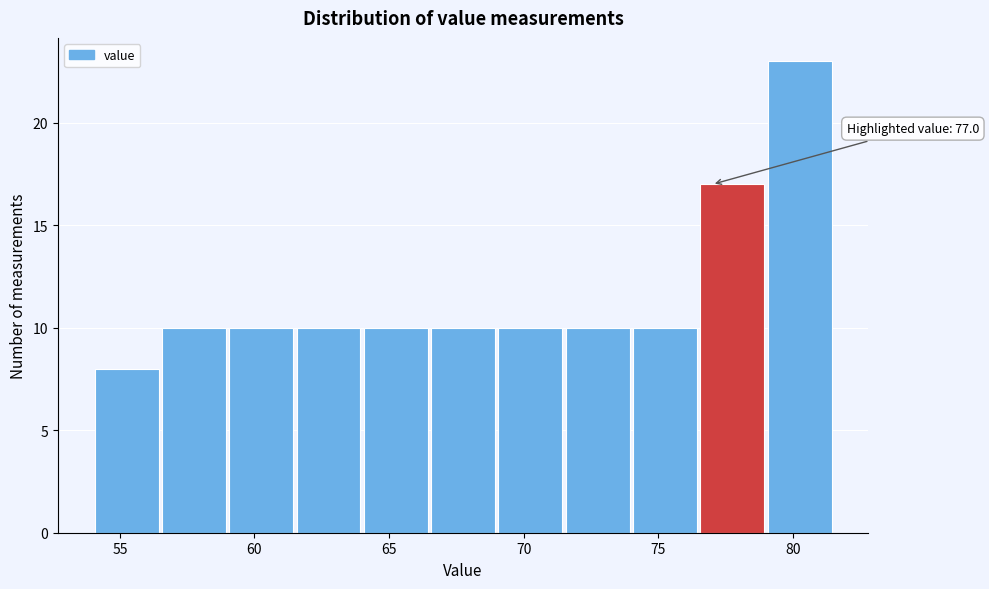

Which range on the x-axis has the tallest bar?

79.0 to 81.5